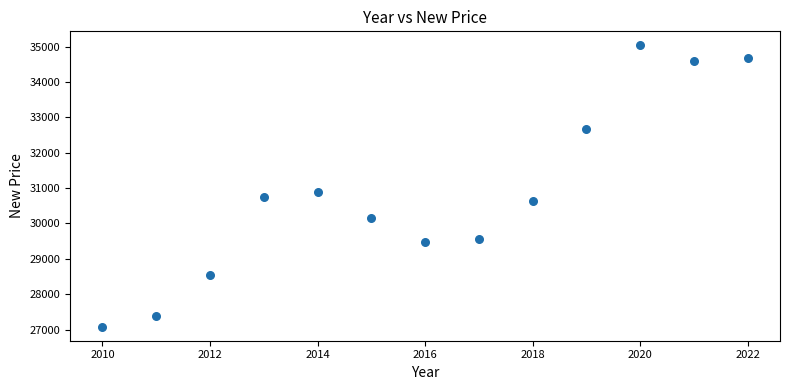

What is the range of X values (max minus min)?

12